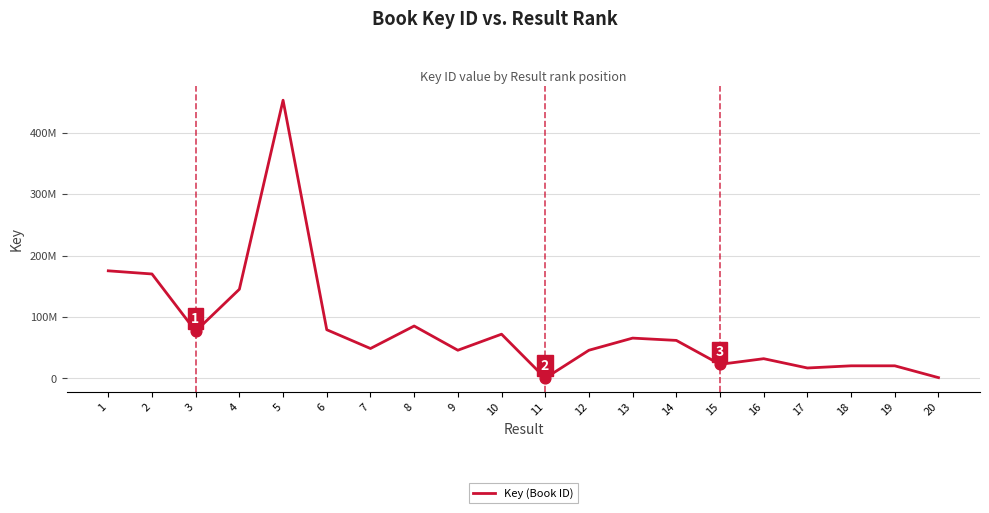

Between 7 and 11, which is larger?

7